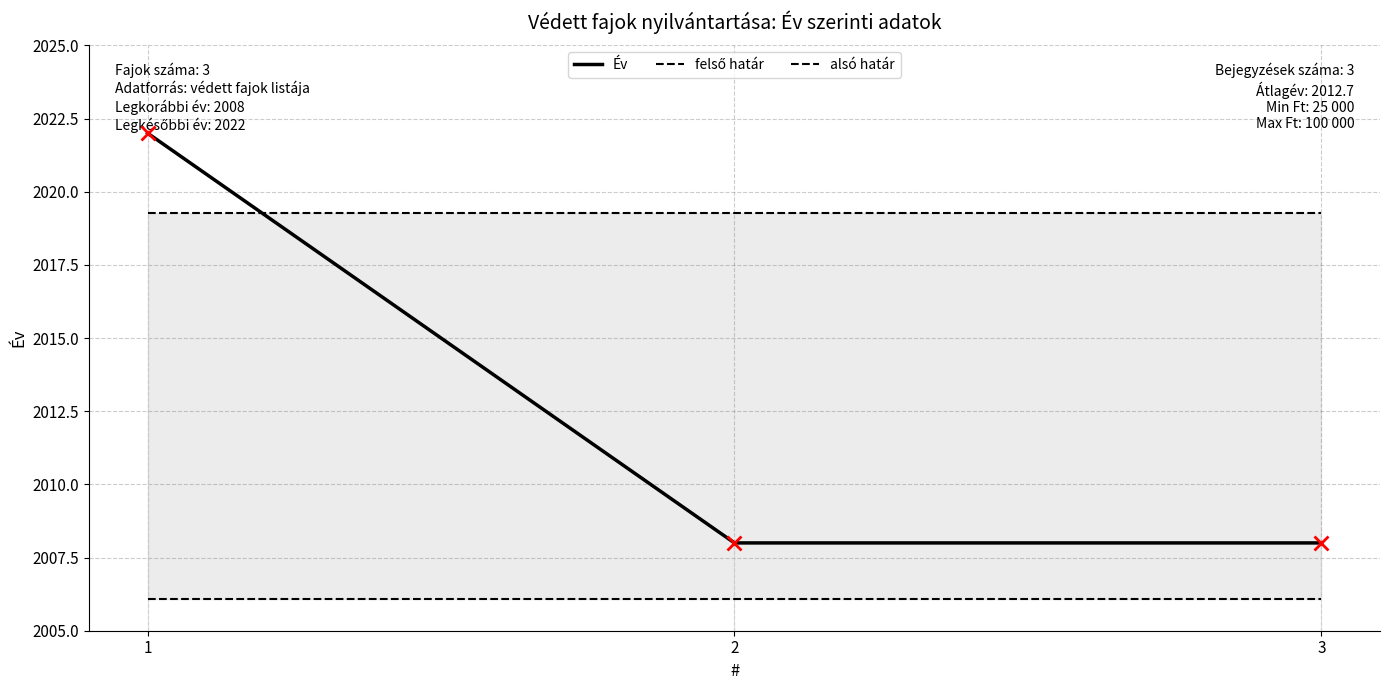

Reading left to right, extract all data points from this chart.

Év: 2022.0	2008.0	2008.0
felső határ: 2019.3	2019.3	2019.3
alsó határ: 2006.1	2006.1	2006.1